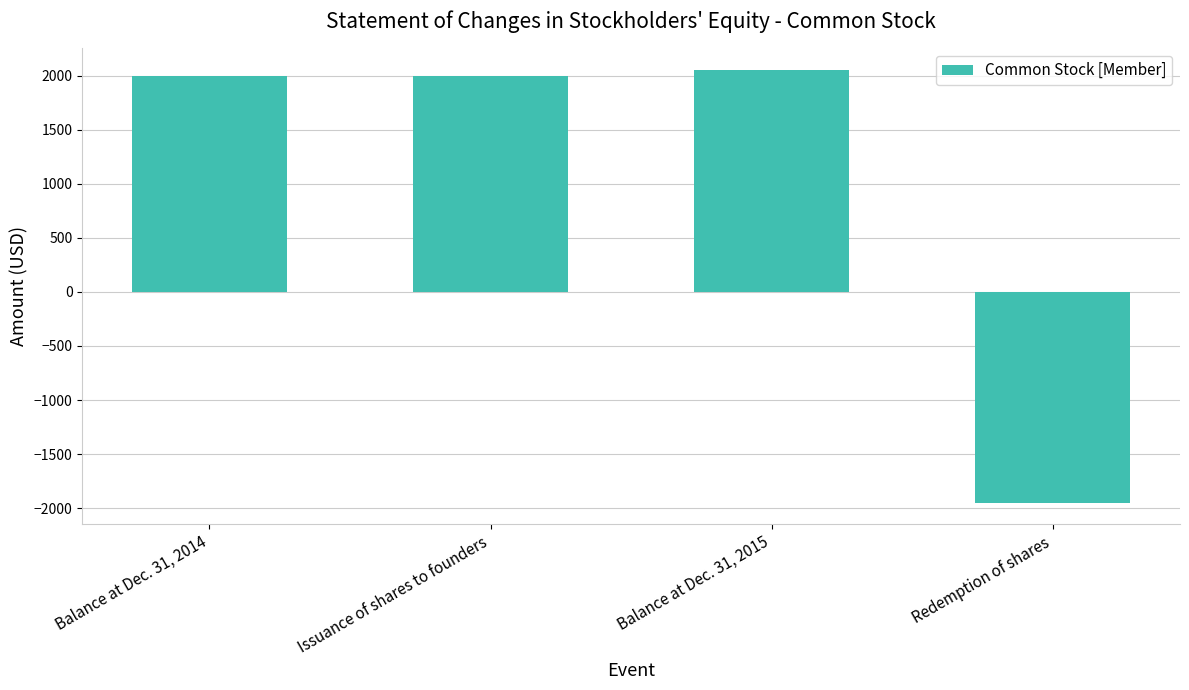

The chart shows a value of 1087 at Balance at Dec. 31, 2015. True or false?

False